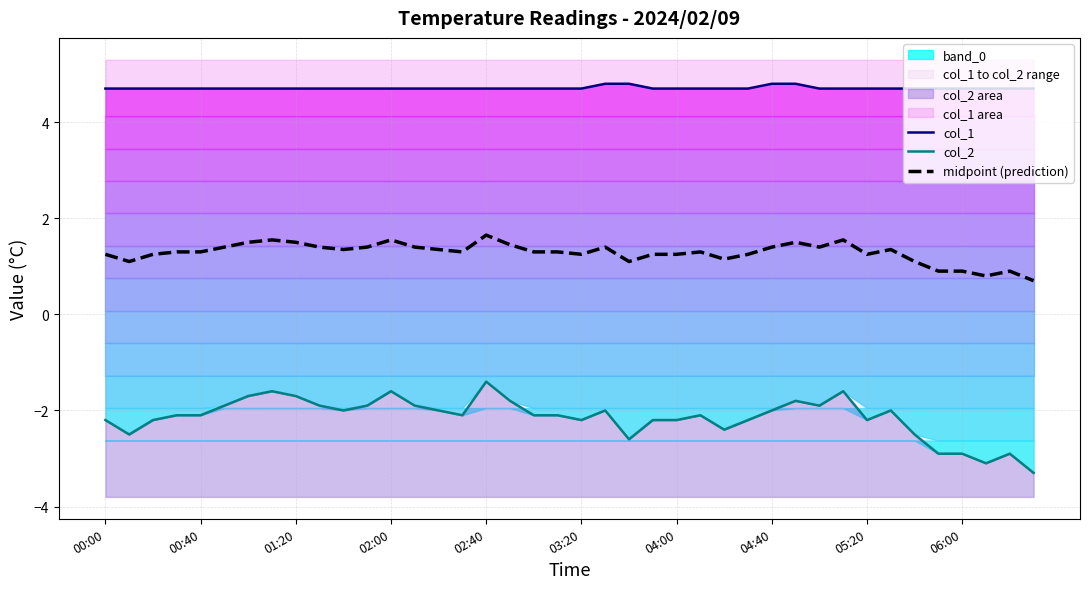

What is the average value of the midpoint (prediction) series?

1.3